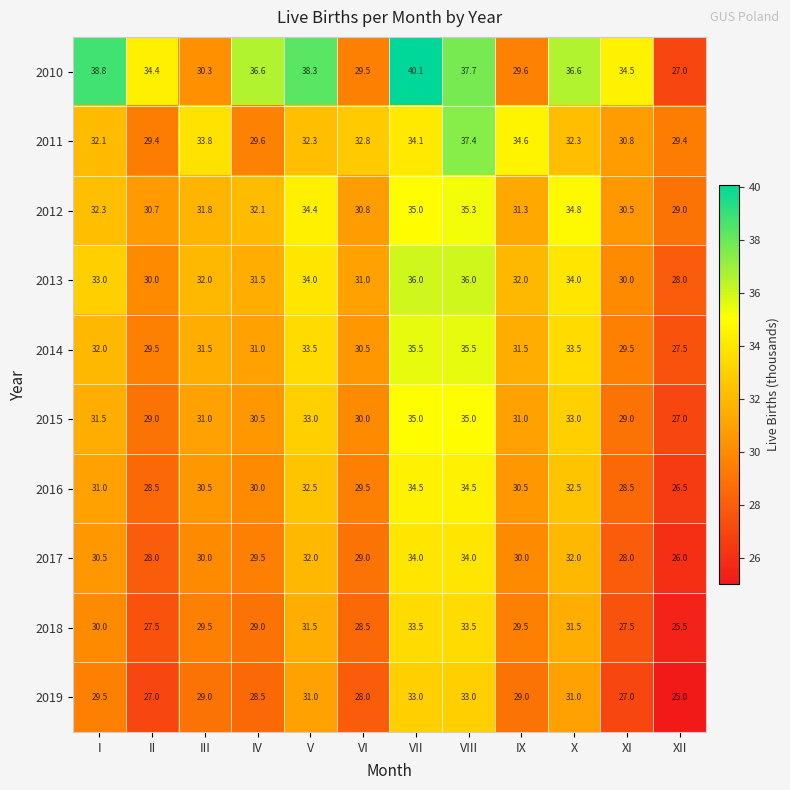

Which series changed the most between III and VIII?

2010